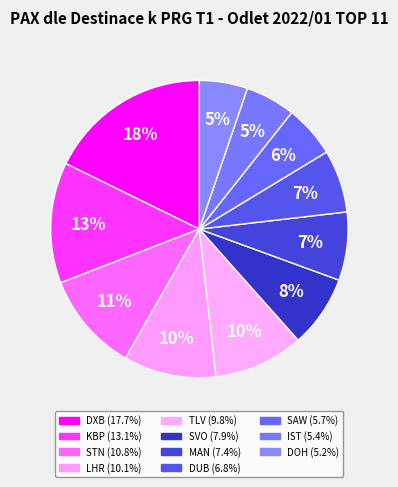

To the nearest percent, what portion does DXB represent?

18%